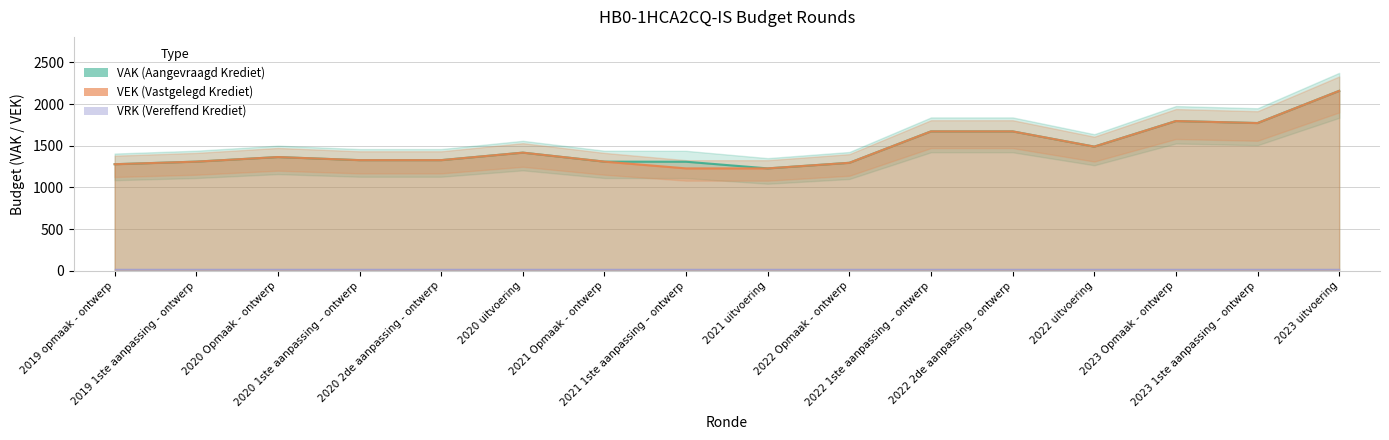

True or false: VAK and VEK intersect in this chart.

False